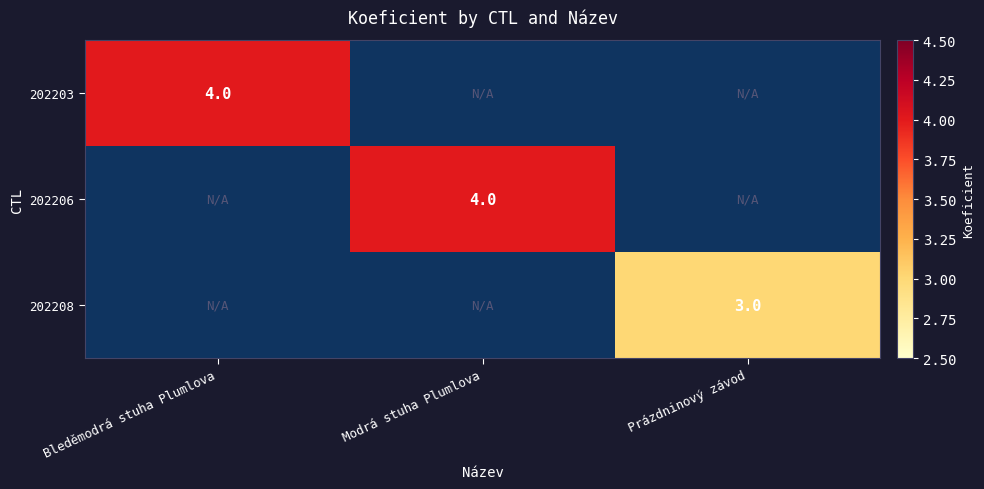

True or false: 202203 has a value of 2 at Bleděmodrá stuha Plumlova.

False